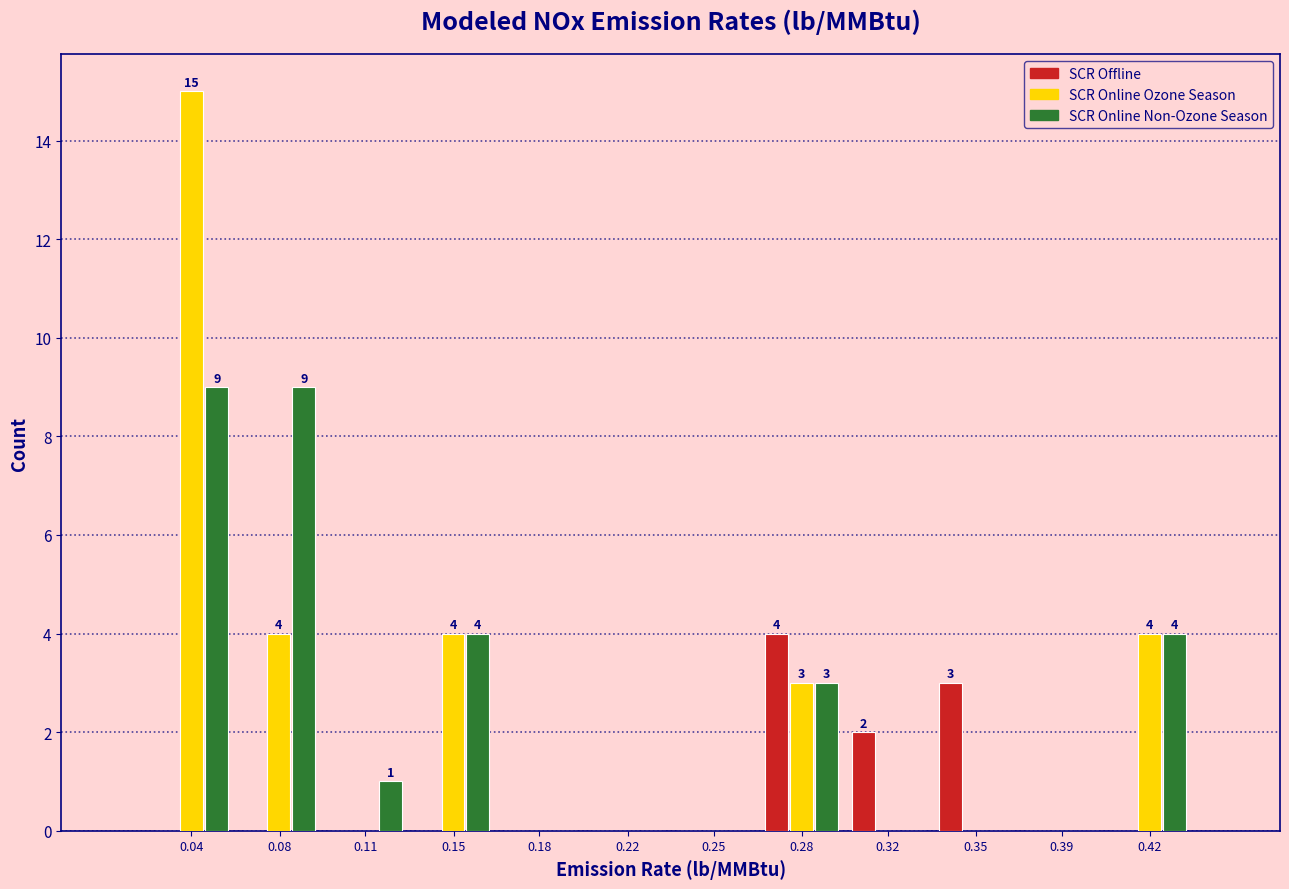

At which category is the sum across all series the highest?

0.04